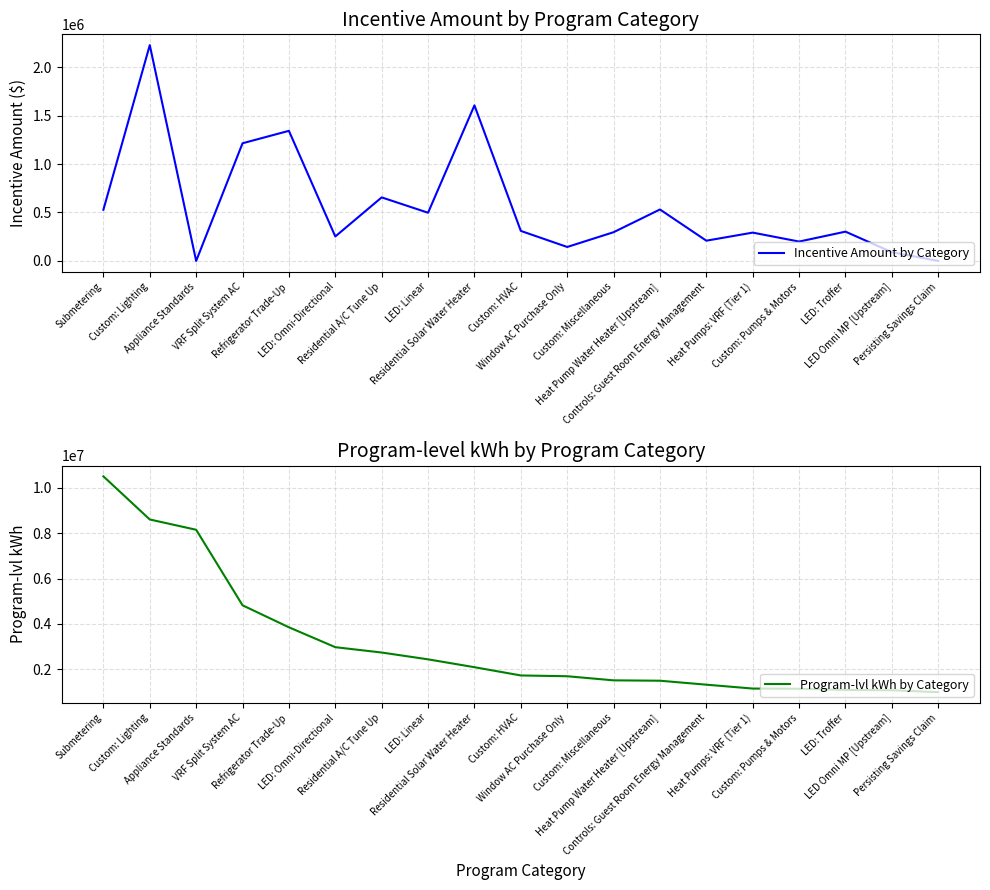

Reading right to left, extract all data points from this chart.

Incentive Amount by Category: 0.0	90144.2	302233.8	199892.1	292272.0	208950.0	531000.0	296453.7	144060.0	309737.8	1605500.0	497403.9	655800.0	252357.6	1342700.0	1214350.0	0.0	2227268.9	528265.0
Program-lvl kWh by Category: 994331.1	1077755.5	1090519.2	1144568.9	1152685.3	1323840.8	1498344.1	1514920.6	1695838.2	1730437.8	2094183.1	2440855.8	2741528.7	2976825.7	3853962.8	4823800.6	8153822.3	8607399.9	10509029.1